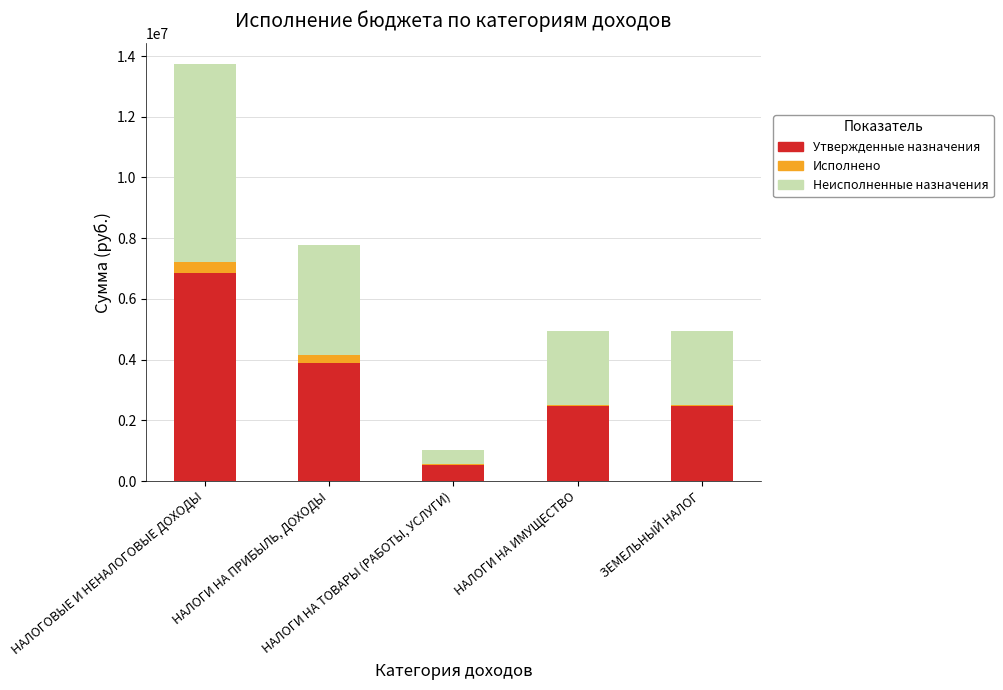

Count the number of categories in the chart.

5